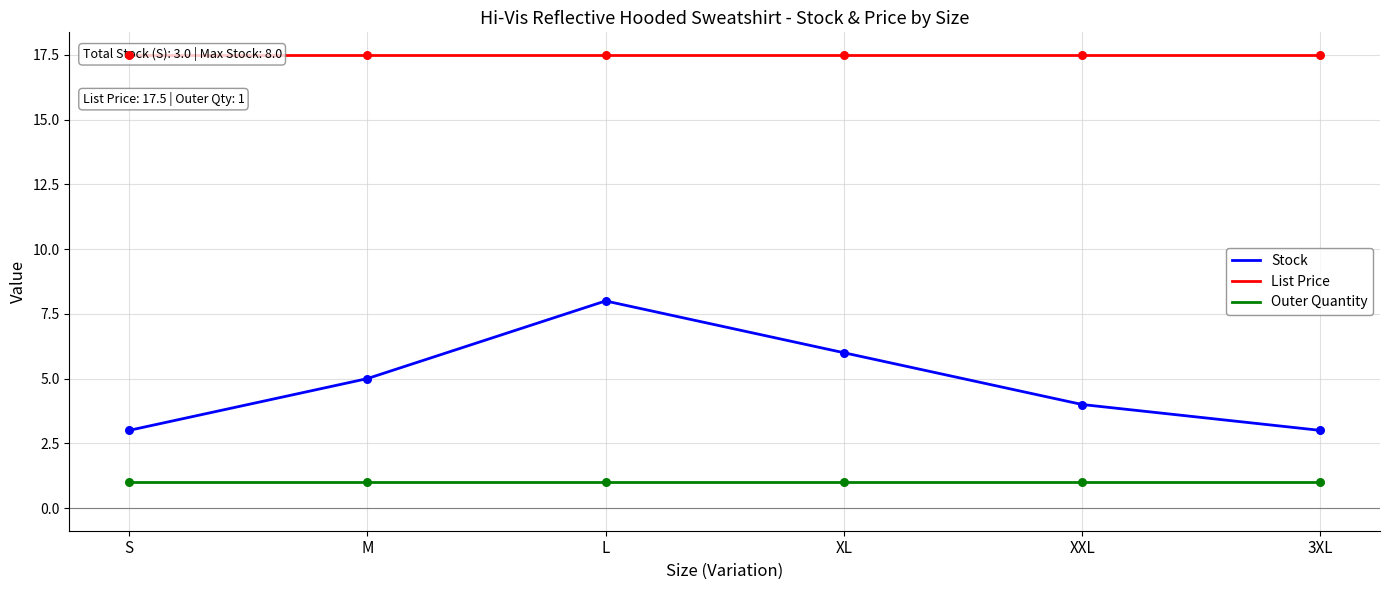

At how many categories does at least one series exceed 15?

6